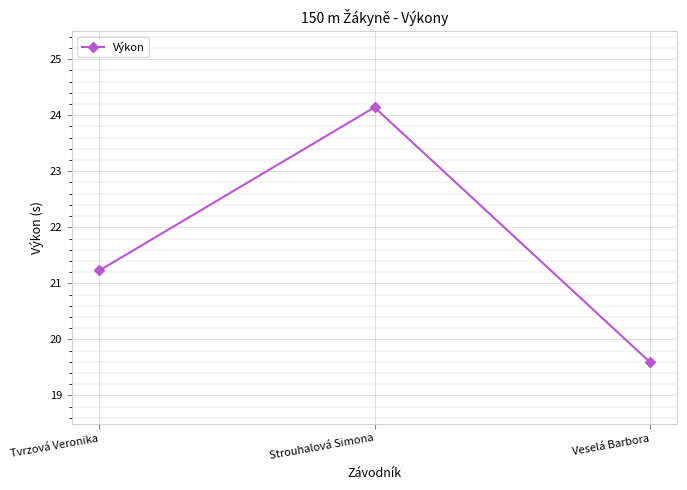

Approximately how many times larger is the value at Tvrzová Veronika compared to Strouhalová Simona?

0.9